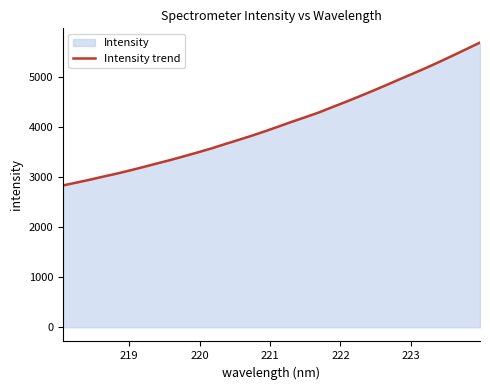

How many lines are shown in the chart?

1